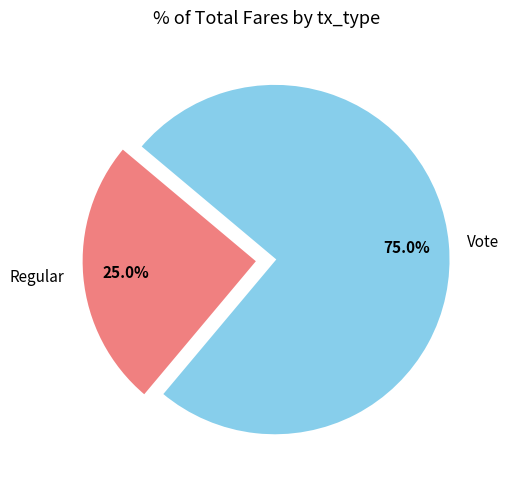

To the nearest percent, what percentage of the pie is Vote?

75%